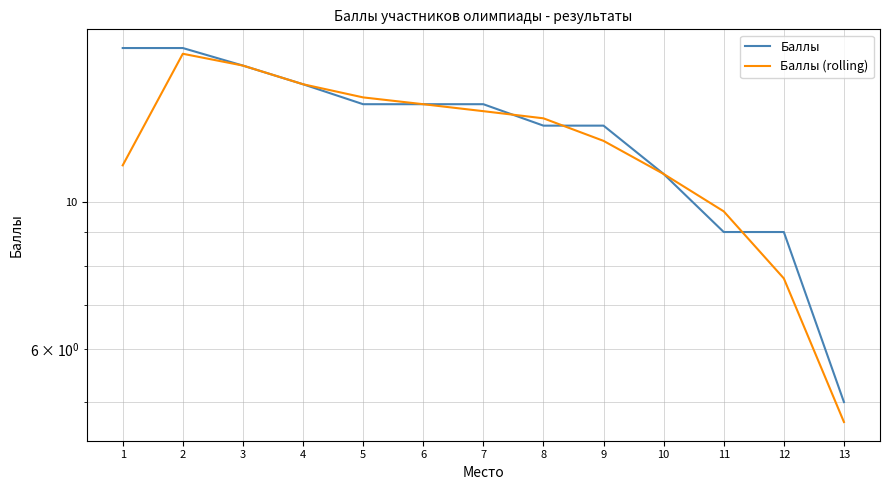

Where do Баллы and Баллы (rolling) first cross each other?

4 and 5